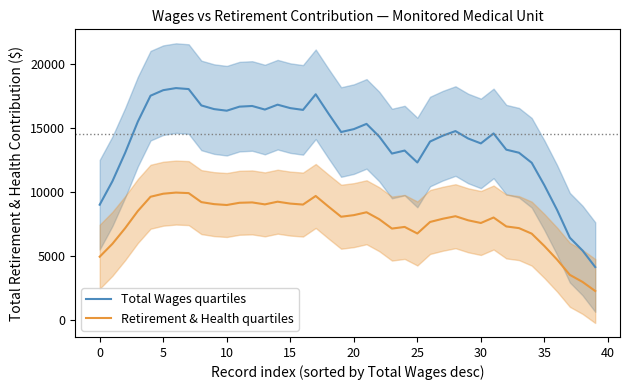

What is the label of the 24th point from the left?

23